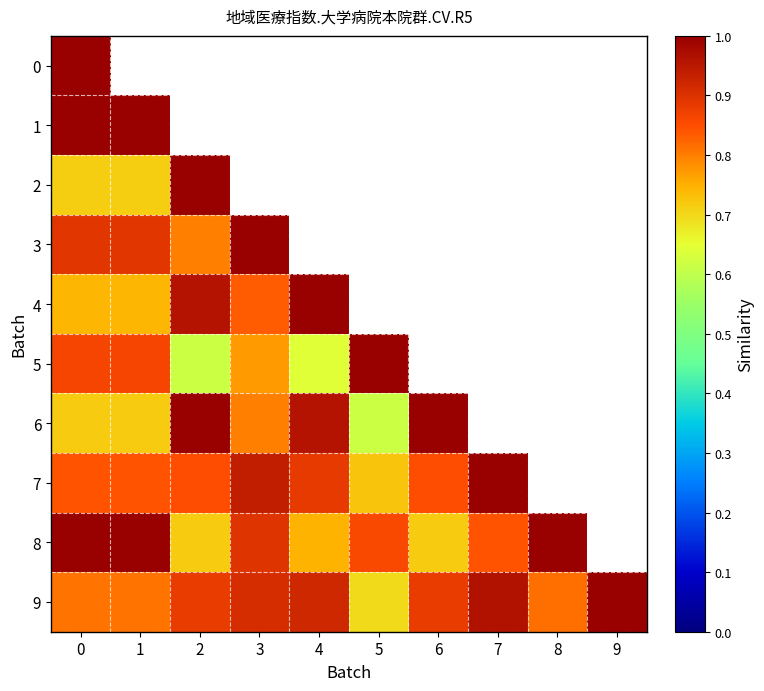

Count the number of data series in this chart.

10